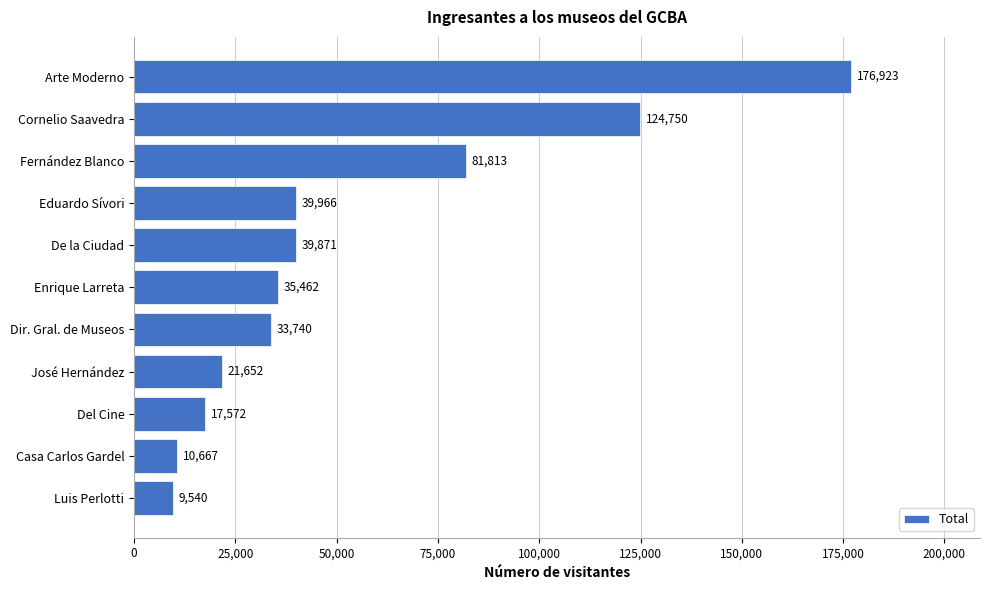

The chart shows a value of 6365 at José Hernández. True or false?

False